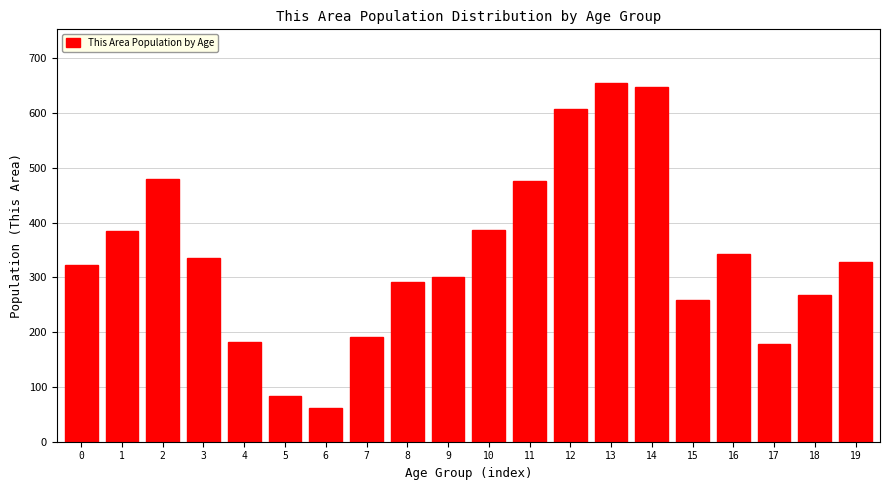

What is the approximate value at 5?

83